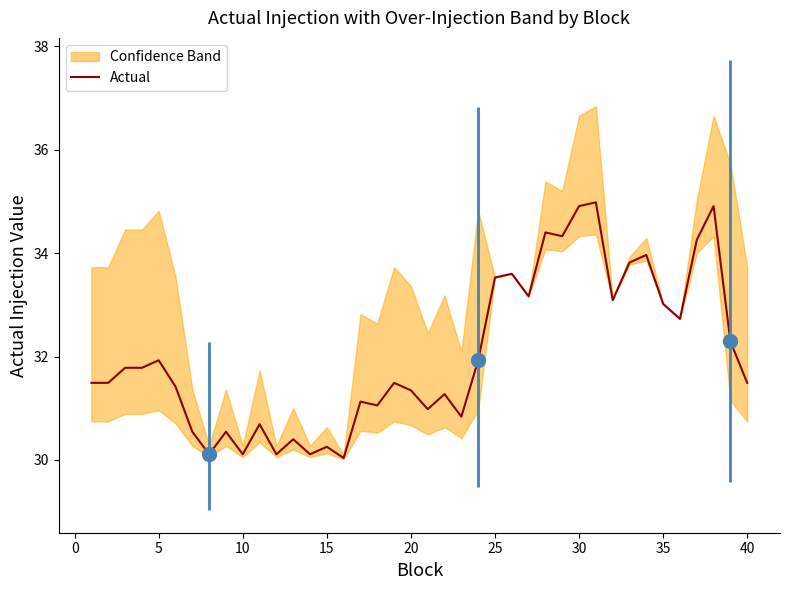

Is it true that Actual equals 33.5 at 25?

True